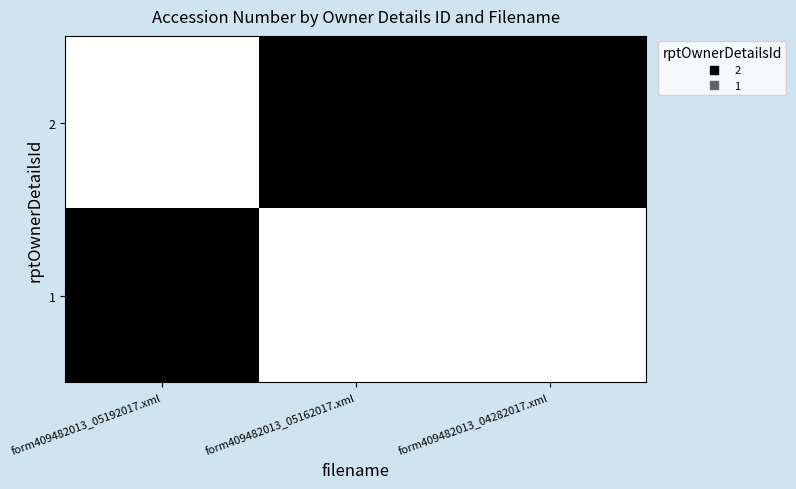

List the series in order of their overall mean, highest first.

1, 2